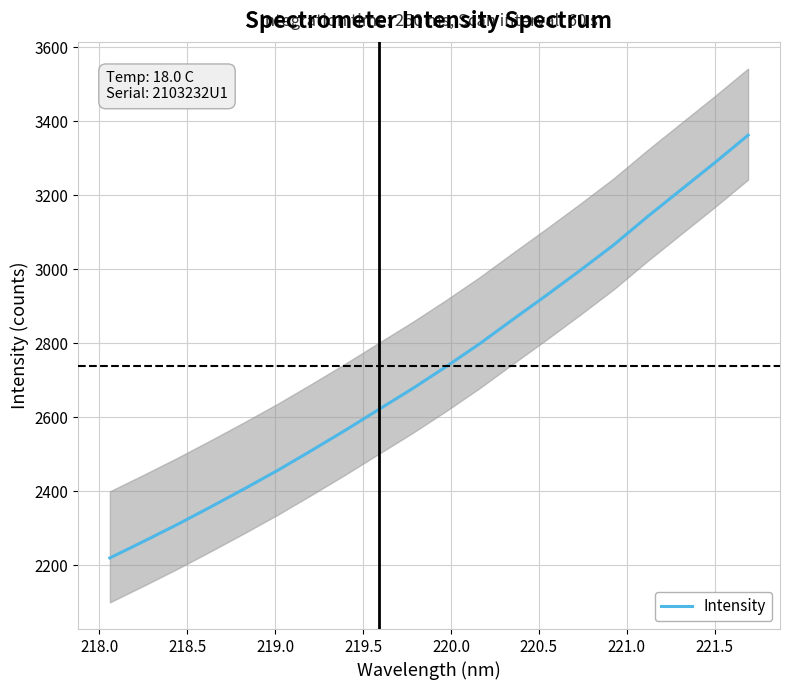

True or false: the data has more than 0 interior local peaks.

False